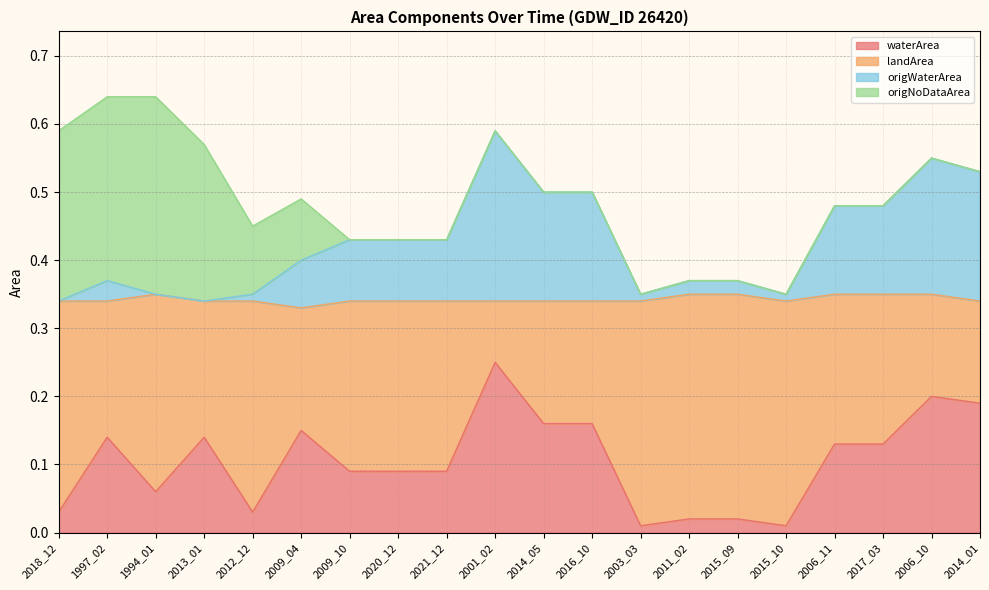

At which label does waterArea reach its peak?

2001_02